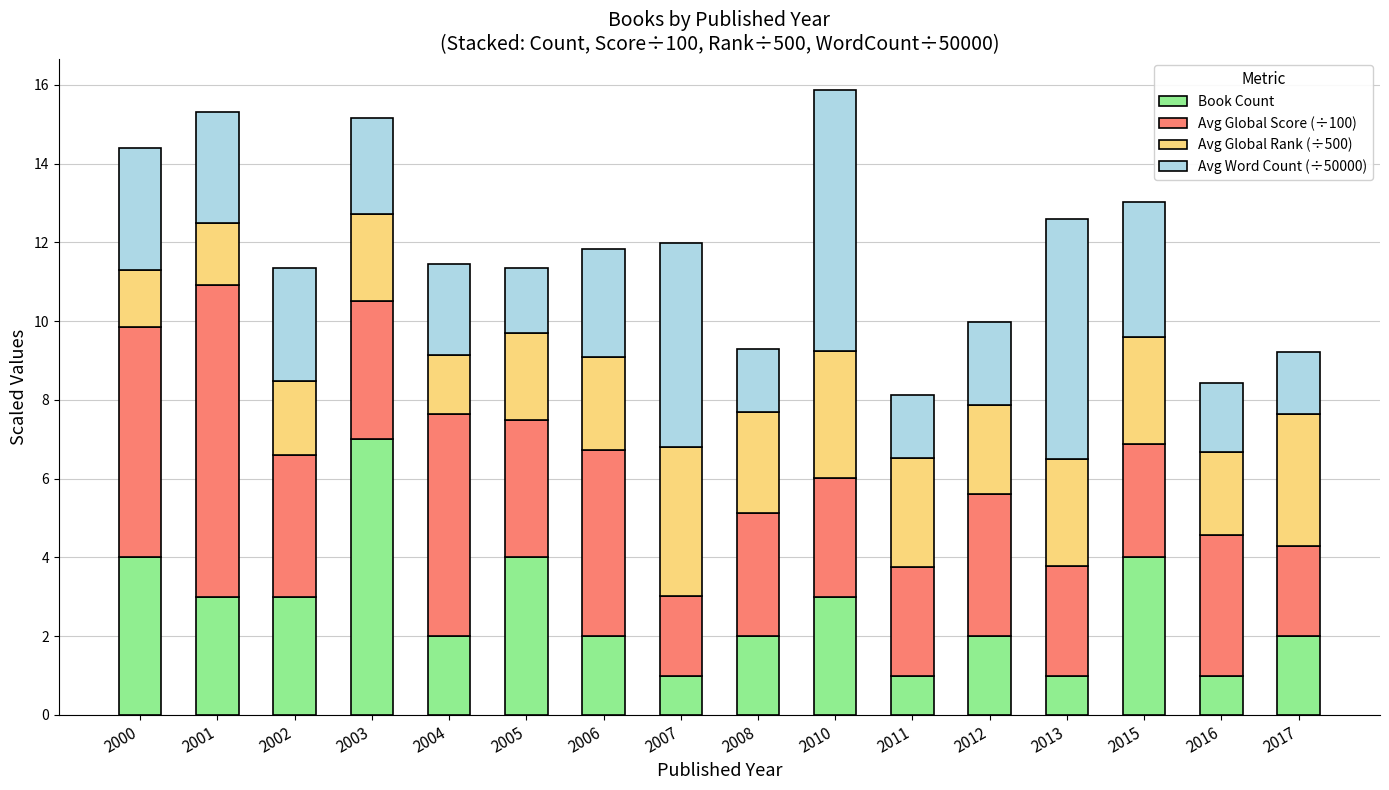

The Book Count series shows 3.0 at 2002. True or false?

True